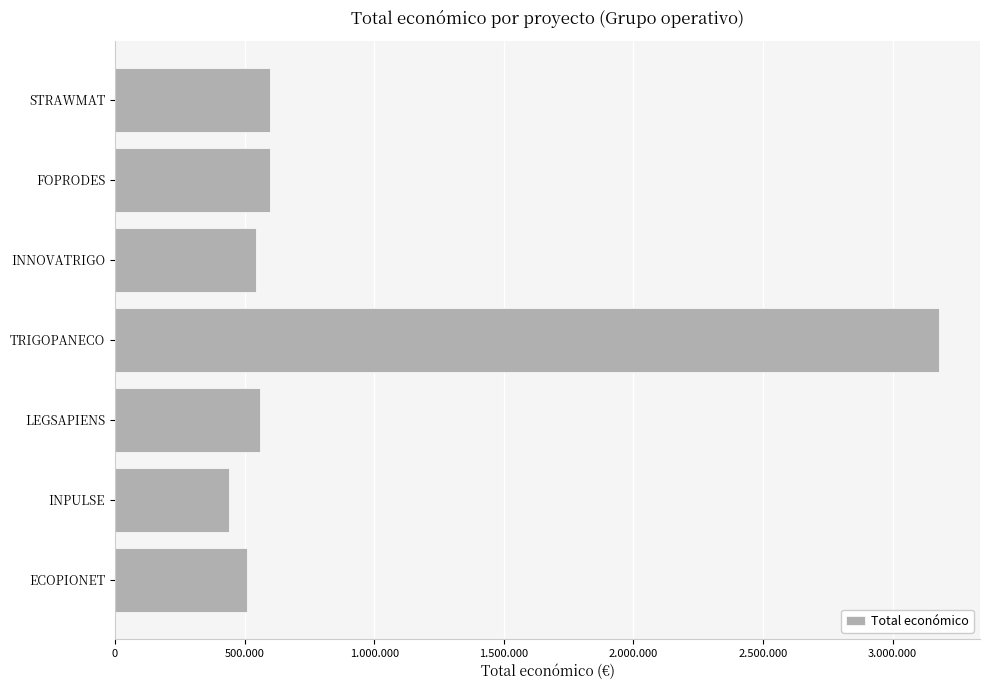

Does the chart contain any negative values?

No